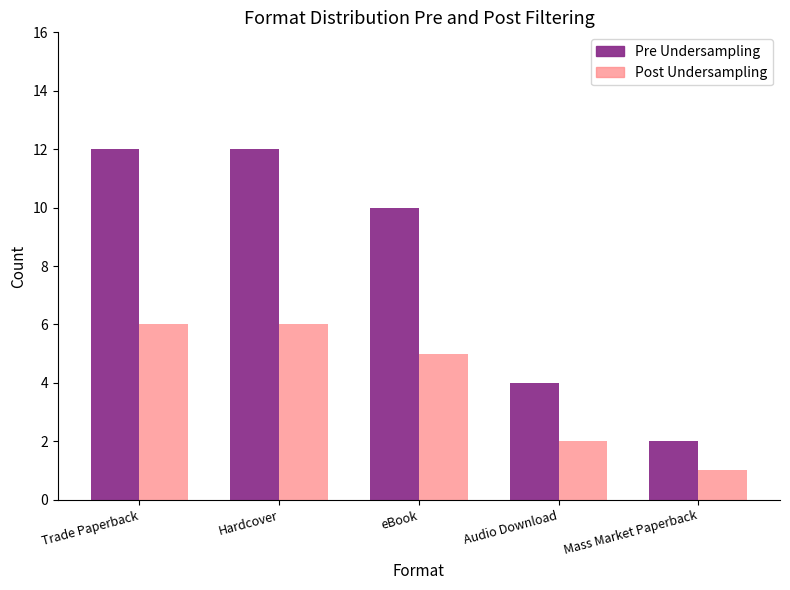

What is the label of the 1st bar from the left?

Trade Paperback